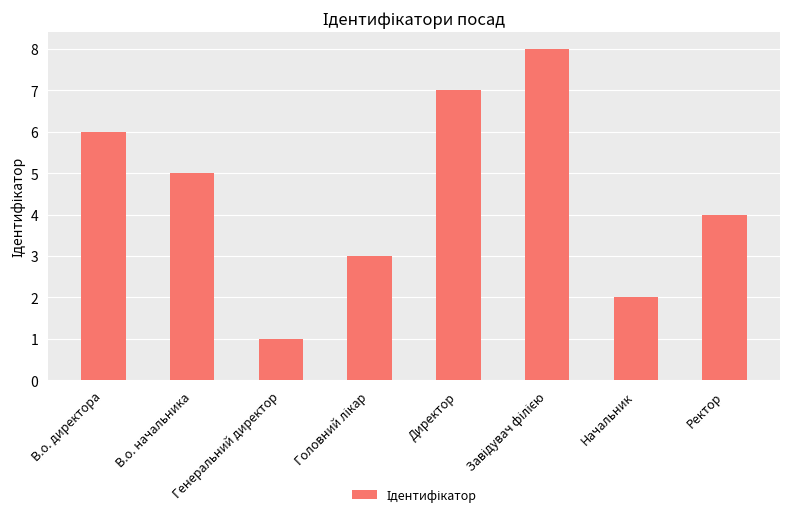

The value at Ректор is 4. True or false?

True